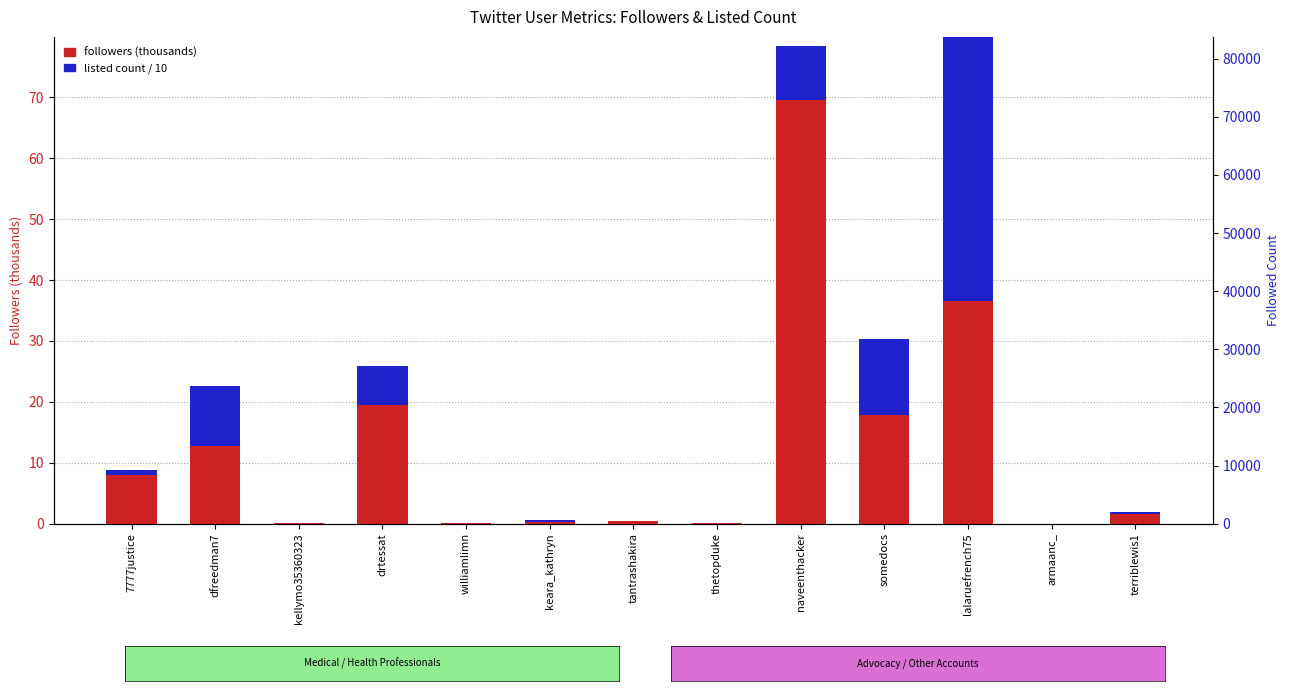

Which series has the widest spread of values?

listed count / 10